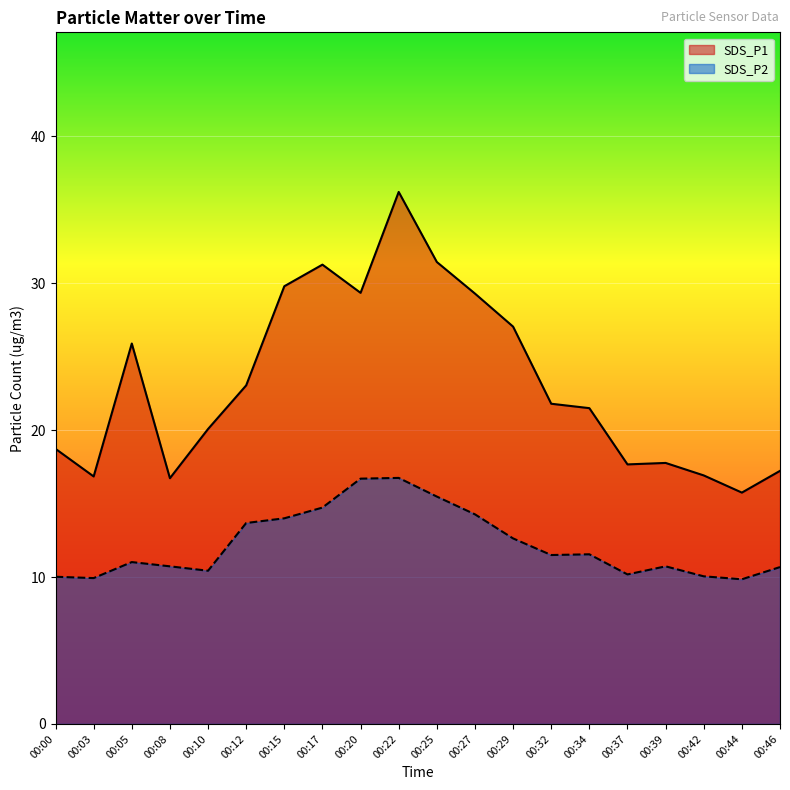

Is it true that SDS_P2 equals 6.8 at 00:37?

False